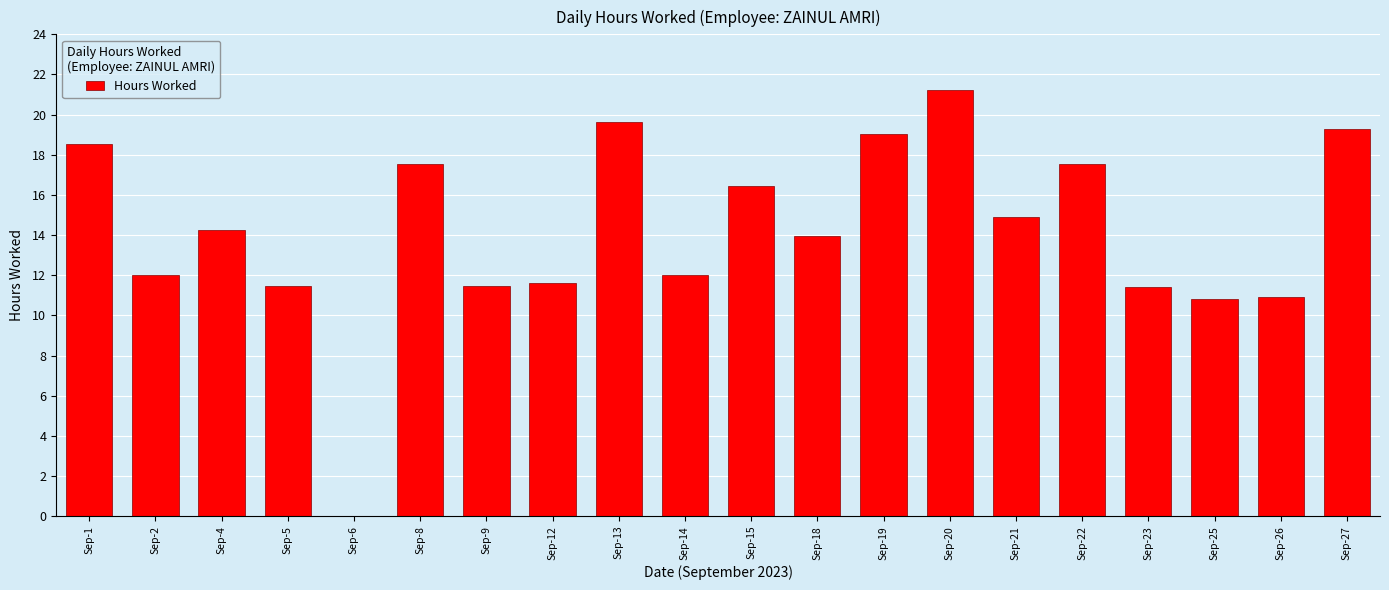

Is it true that the value at Sep-13 is 9.1?

False